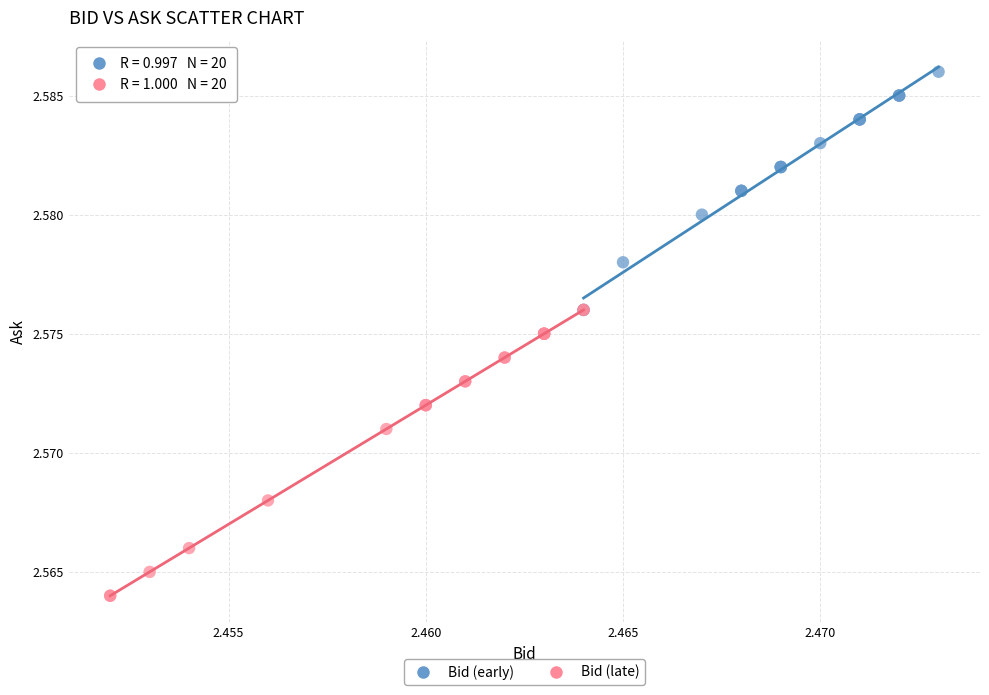

Which series reaches the maximum Y coordinate?

Bid (early)